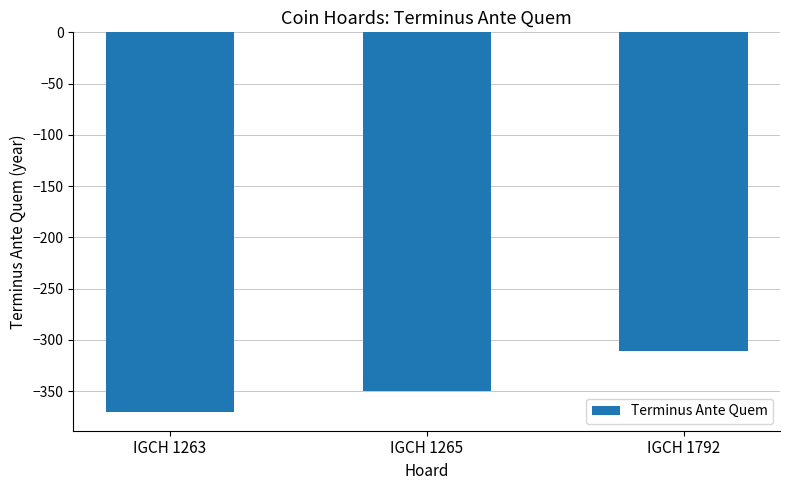

List the labels in order of value, smallest first.

IGCH 1263, IGCH 1265, IGCH 1792